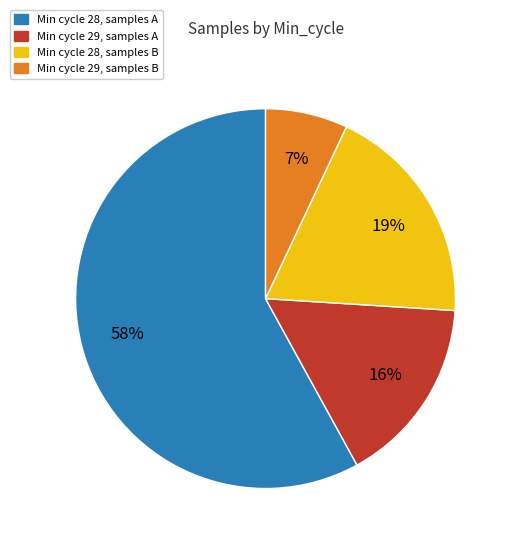

Is there a majority slice in this chart?

Yes